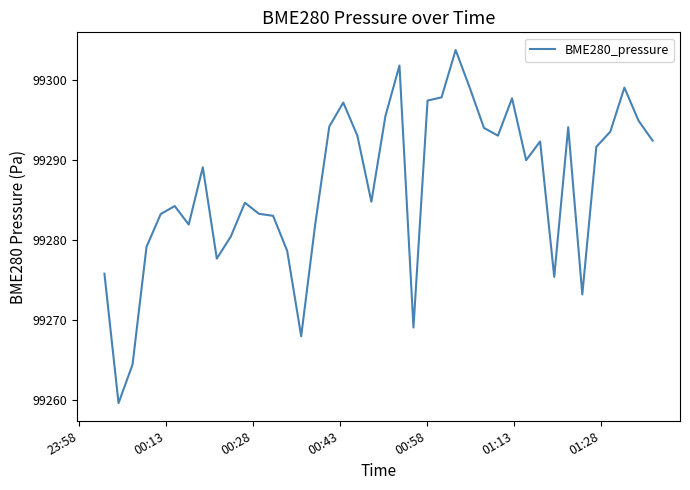

What is the smallest value displayed?

99259.7